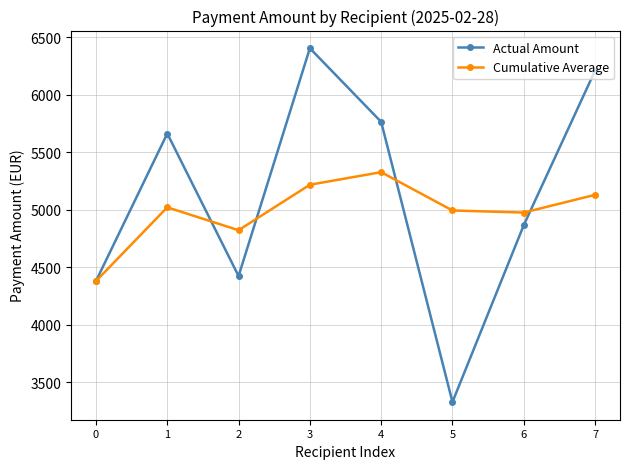

Is the value of Cumulative Average at 7 greater than the value of Actual Amount at 6?

Yes